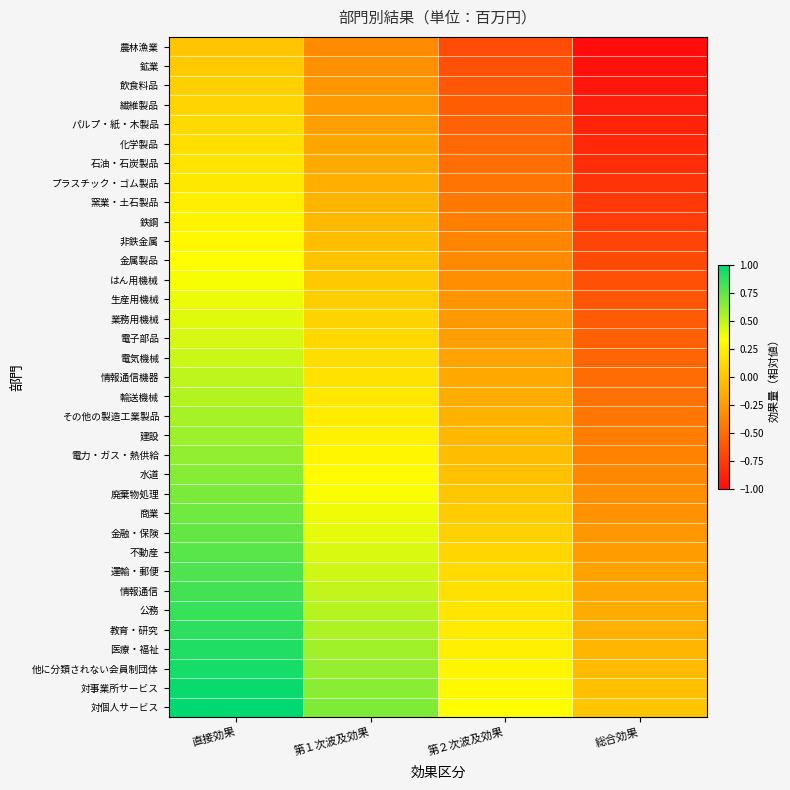

Reading right to left, transcribe all the data shown in this chart.

農林漁業: 総合効果=-1.0	第２次波及効果=-0.7	第１次波及効果=-0.3	直接効果=0.0
鉱業: 総合効果=-1.0	第２次波及効果=-0.6	第１次波及効果=-0.3	直接効果=0.0
飲食料品: 総合効果=-0.9	第２次波及効果=-0.6	第１次波及効果=-0.3	直接効果=0.1
繊維製品: 総合効果=-0.9	第２次波及効果=-0.6	第１次波及効果=-0.2	直接効果=0.1
パルプ・紙・木製品: 総合効果=-0.9	第２次波及効果=-0.5	第１次波及効果=-0.2	直接効果=0.1
化学製品: 総合効果=-0.9	第２次波及効果=-0.5	第１次波及効果=-0.2	直接効果=0.1
石油・石炭製品: 総合効果=-0.8	第２次波及効果=-0.5	第１次波及効果=-0.2	直接効果=0.2
プラスチック・ゴム製品: 総合効果=-0.8	第２次波及効果=-0.5	第１次波及効果=-0.1	直接効果=0.2
窯業・土石製品: 総合効果=-0.8	第２次波及効果=-0.4	第１次波及効果=-0.1	直接効果=0.2
鉄鋼: 総合効果=-0.7	第２次波及効果=-0.4	第１次波及効果=-0.1	直接効果=0.3
非鉄金属: 総合効果=-0.7	第２次波及効果=-0.4	第１次波及効果=-0.0	直接効果=0.3
金属製品: 総合効果=-0.7	第２次波及効果=-0.3	第１次波及効果=-0.0	直接効果=0.3
はん用機械: 総合効果=-0.6	第２次波及効果=-0.3	第１次波及効果=0.0	直接効果=0.4
生産用機械: 総合効果=-0.6	第２次波及効果=-0.3	第１次波及効果=0.0	直接効果=0.4
業務用機械: 総合効果=-0.6	第２次波及効果=-0.3	第１次波及効果=0.1	直接効果=0.4
電子部品: 総合効果=-0.6	第２次波及効果=-0.2	第１次波及効果=0.1	直接効果=0.4
電気機械: 総合効果=-0.5	第２次波及効果=-0.2	第１次波及効果=0.1	直接効果=0.5
情報通信機器: 総合効果=-0.5	第２次波及効果=-0.2	第１次波及効果=0.2	直接効果=0.5
輸送機械: 総合効果=-0.5	第２次波及効果=-0.1	第１次波及効果=0.2	直接効果=0.5
その他の製造工業製品: 総合効果=-0.4	第２次波及効果=-0.1	第１次波及効果=0.2	直接効果=0.6
建設: 総合効果=-0.4	第２次波及効果=-0.1	第１次波及効果=0.3	直接効果=0.6
電力・ガス・熱供給: 総合効果=-0.4	第２次波及効果=-0.0	第１次波及効果=0.3	直接効果=0.6
水道: 総合効果=-0.4	第２次波及効果=-0.0	第１次波及効果=0.3	直接効果=0.6
廃棄物処理: 総合効果=-0.3	第２次波及効果=0.0	第１次波及効果=0.3	直接効果=0.7
商業: 総合効果=-0.3	第２次波及効果=0.0	第１次波及効果=0.4	直接効果=0.7
金融・保険: 総合効果=-0.3	第２次波及効果=0.1	第１次波及効果=0.4	直接効果=0.7
不動産: 総合効果=-0.2	第２次波及効果=0.1	第１次波及効果=0.4	直接効果=0.8
運輸・郵便: 総合効果=-0.2	第２次波及効果=0.1	第１次波及効果=0.5	直接効果=0.8
情報通信: 総合効果=-0.2	第２次波及効果=0.2	第１次波及効果=0.5	直接効果=0.8
公務: 総合効果=-0.1	第２次波及効果=0.2	第１次波及効果=0.5	直接効果=0.9
教育・研究: 総合効果=-0.1	第２次波及効果=0.2	第１次波及効果=0.5	直接効果=0.9
医療・福祉: 総合効果=-0.1	第２次波及効果=0.2	第１次波及効果=0.6	直接効果=0.9
他に分類されない会員制団体: 総合効果=-0.1	第２次波及効果=0.3	第１次波及効果=0.6	直接効果=0.9
対事業所サービス: 総合効果=-0.0	第２次波及効果=0.3	第１次波及効果=0.6	直接効果=1.0
対個人サービス: 総合効果=0.0	第２次波及効果=0.3	第１次波及効果=0.7	直接効果=1.0